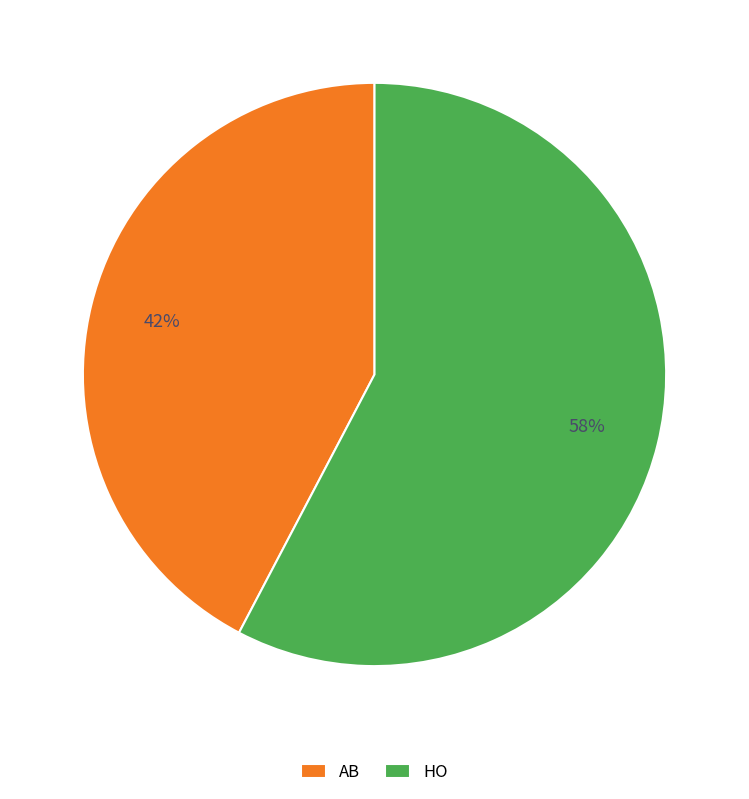

To the nearest percent, what percentage of the pie is AB?

42%